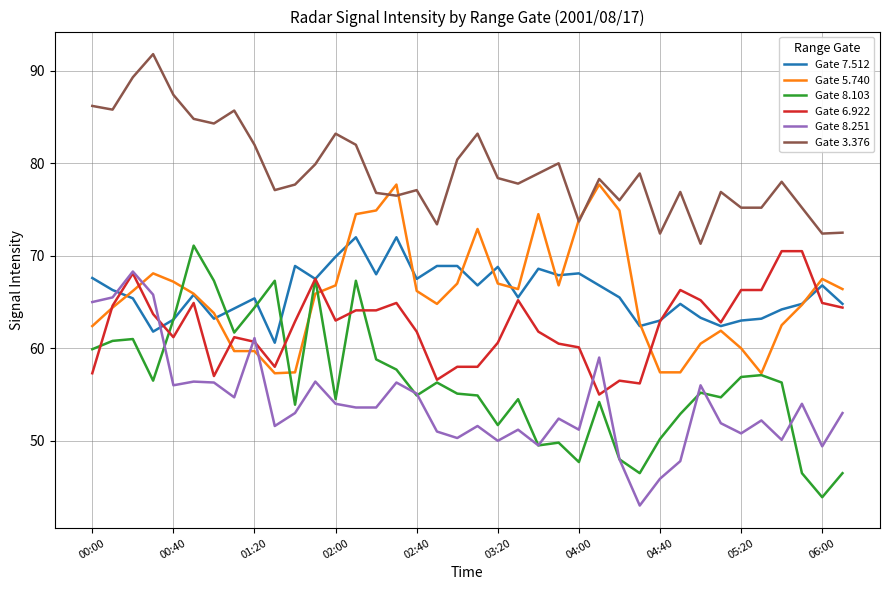

How many lines are shown in the chart?

6